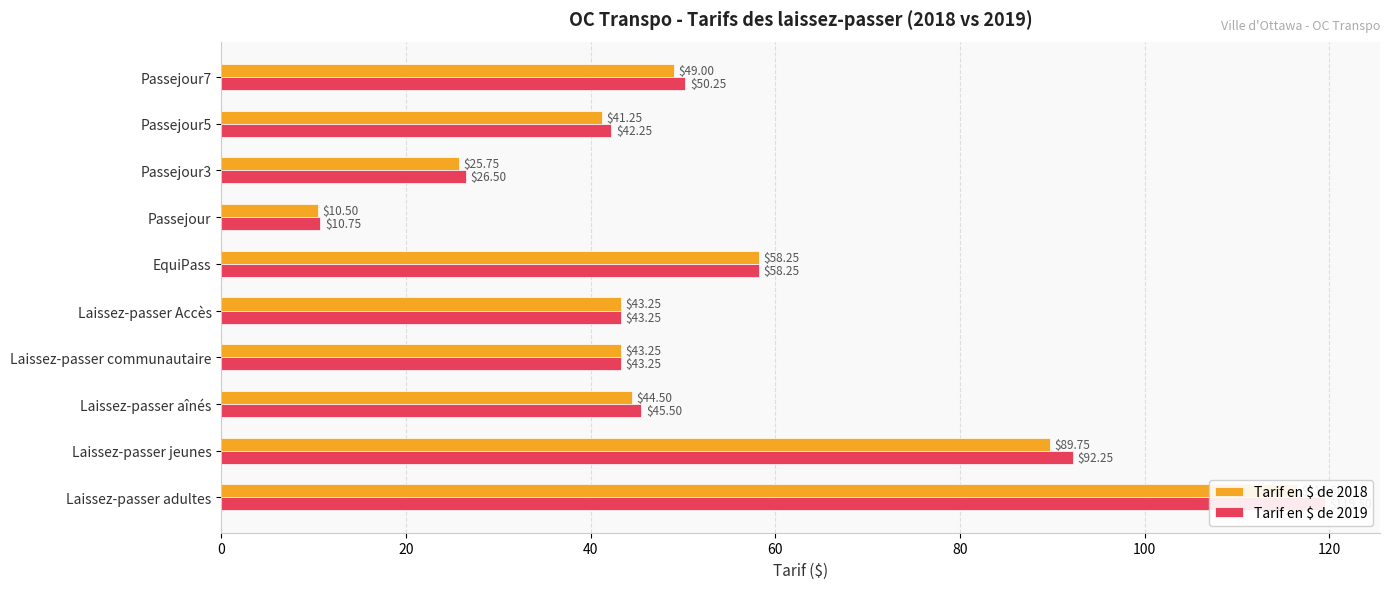

Which series has the largest total across all categories?

Tarif en $ de 2019